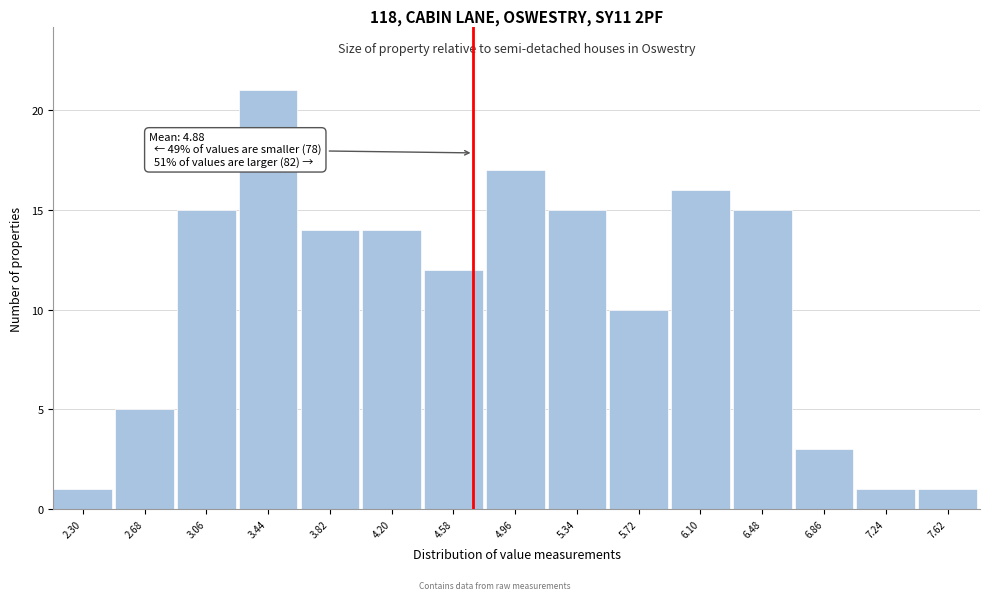

Reading left to right, what are all the values shown in this chart?

1	5	15	21	14	14	12	17	15	10	16	15	3	1	1